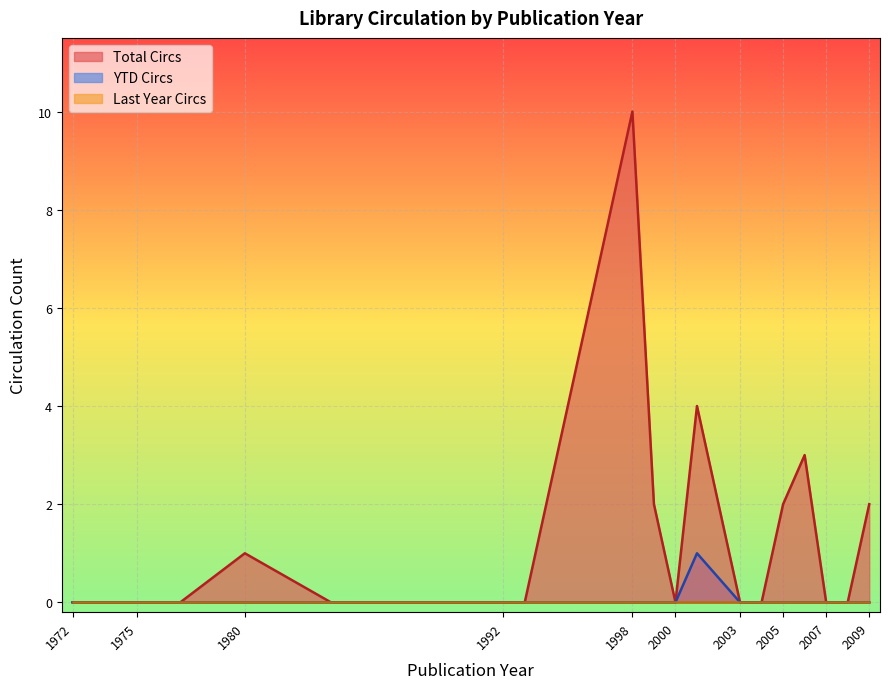

Between 1999 and 2005, which series saw the biggest shift?

Total Circs